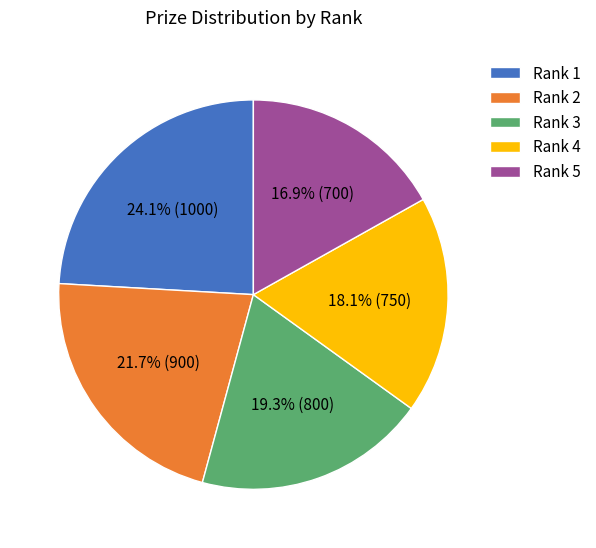

Does Rank 4 represent more than half of the total?

No